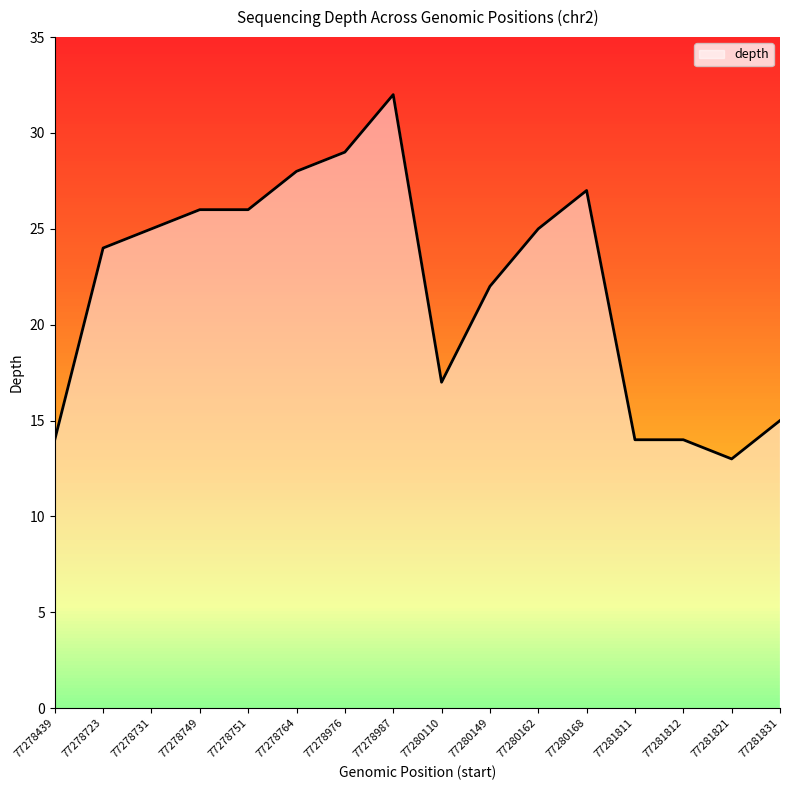

What is the smallest value displayed?

13